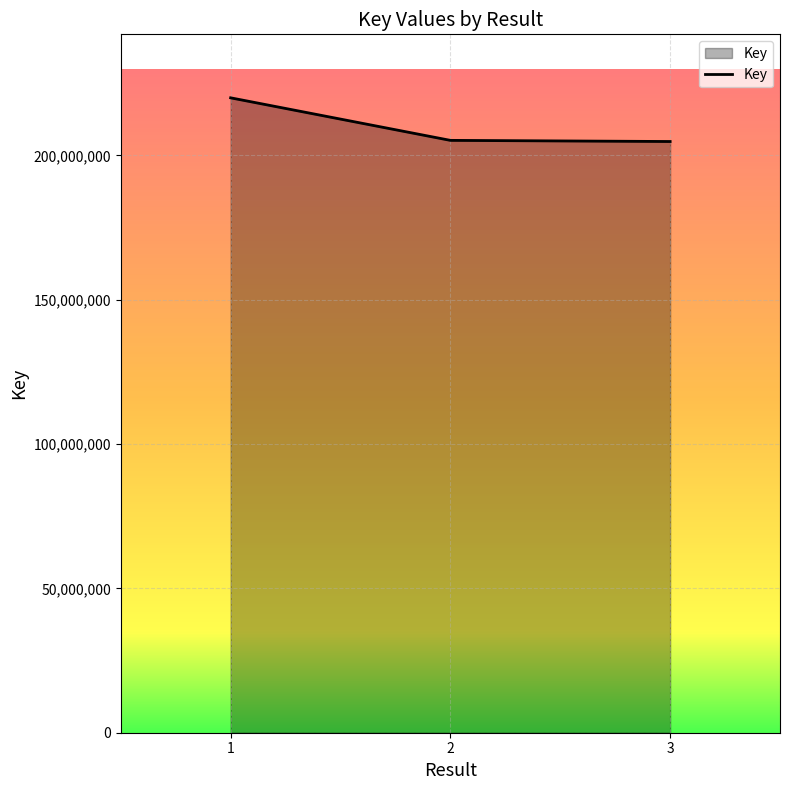

What is the minimum value shown in the chart?

204797612